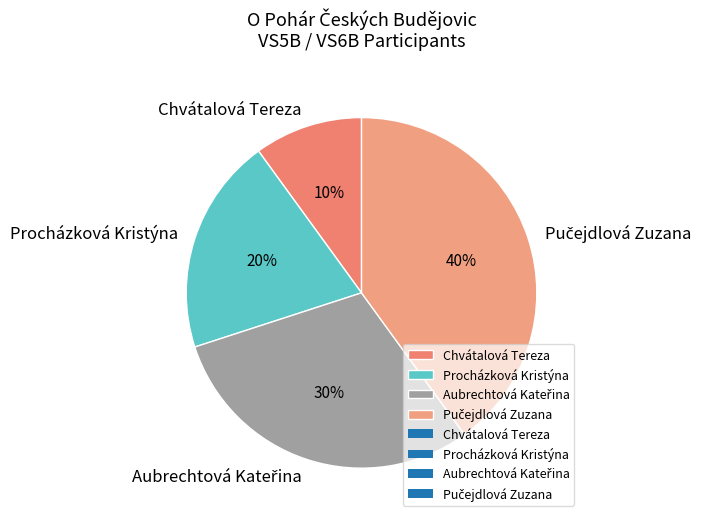

How many slices are in this pie chart?

4